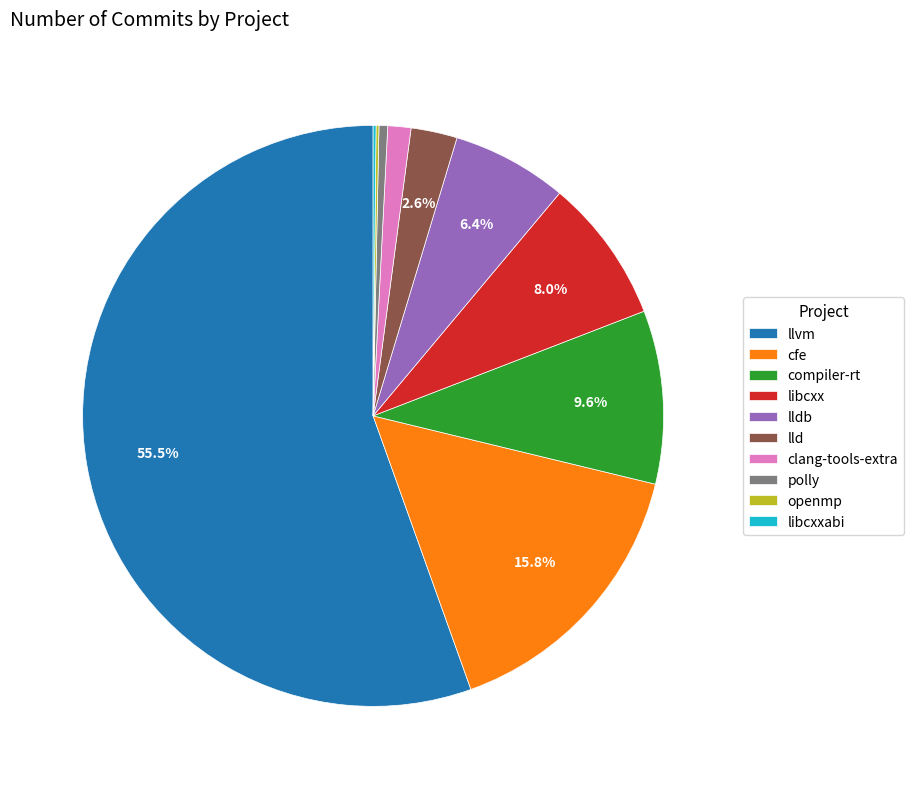

To the nearest percent, what is the average slice percentage?

10%